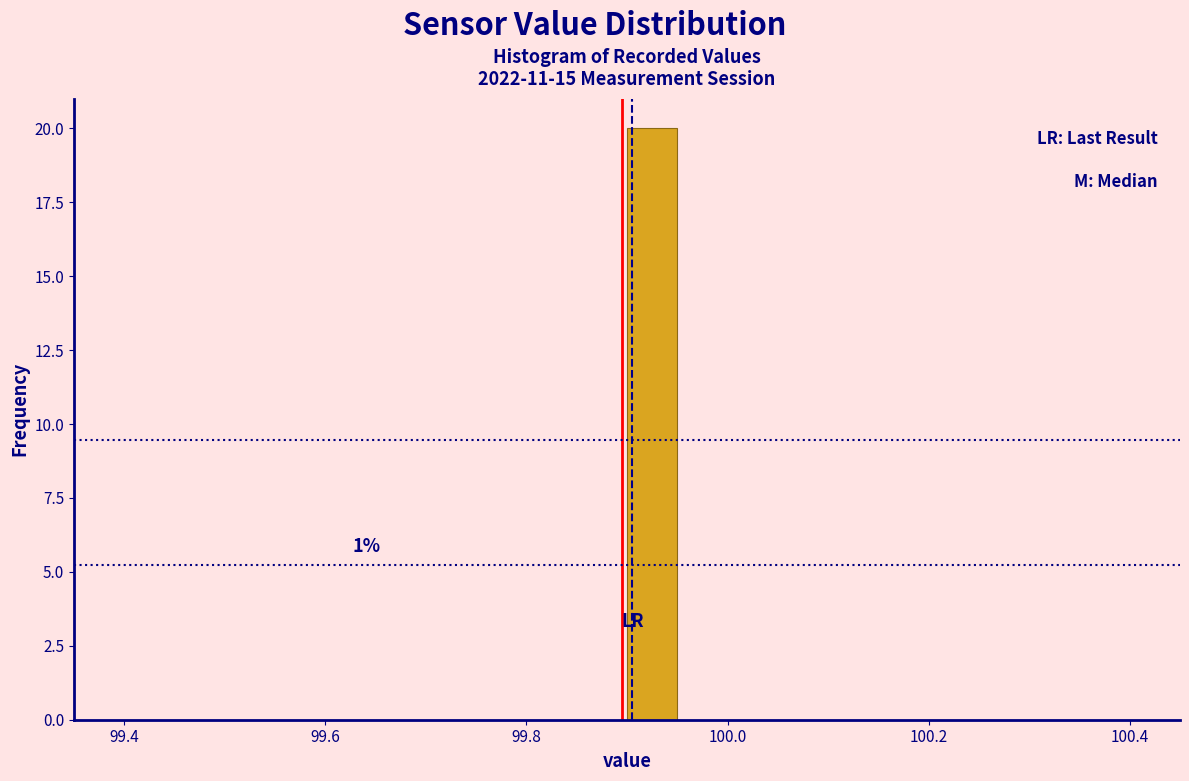

Read against the x-axis, roughly where is the centre of the tallest bar?

99.92